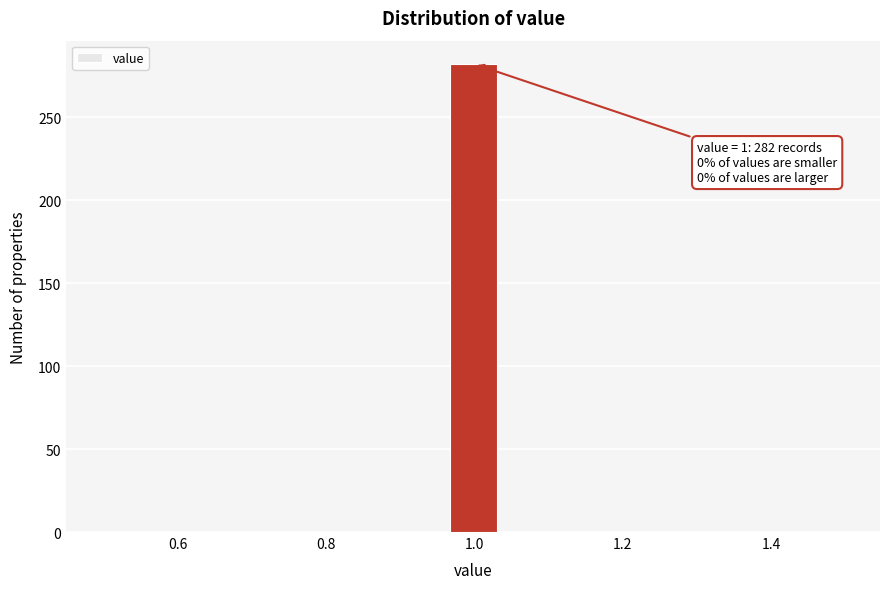

Around what value on the x-axis is the tallest bar? Give the approximate position of its centre, as read against the axis.

1.00